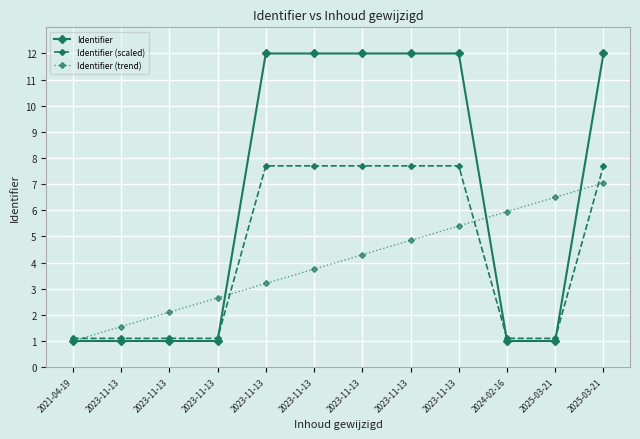

How many data points in Identifier are less than 11?

6